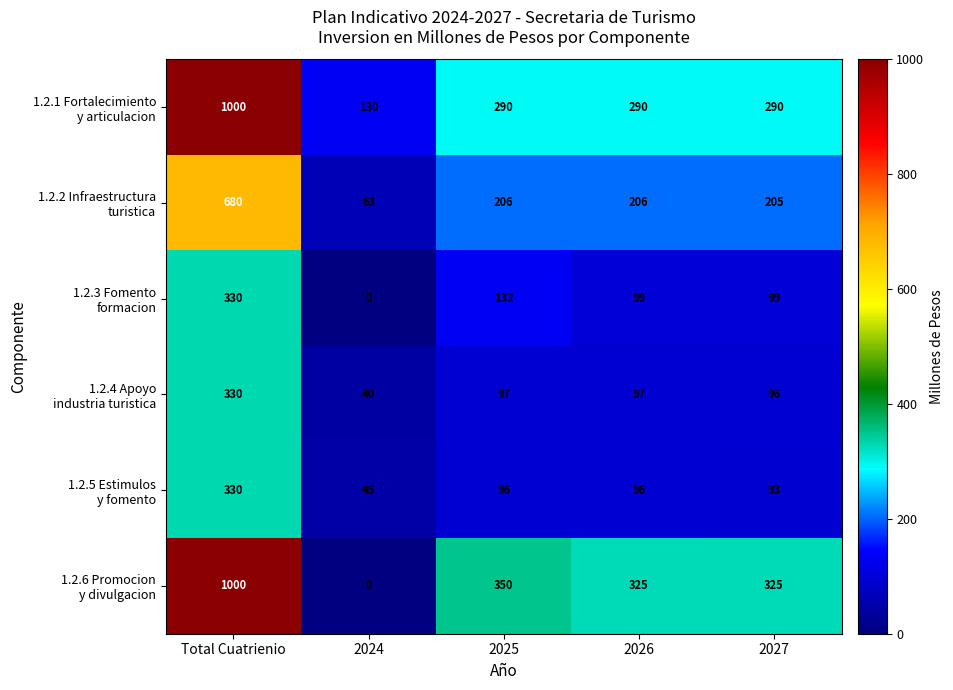

What is the spread (max minus min) of values at 2027?

232